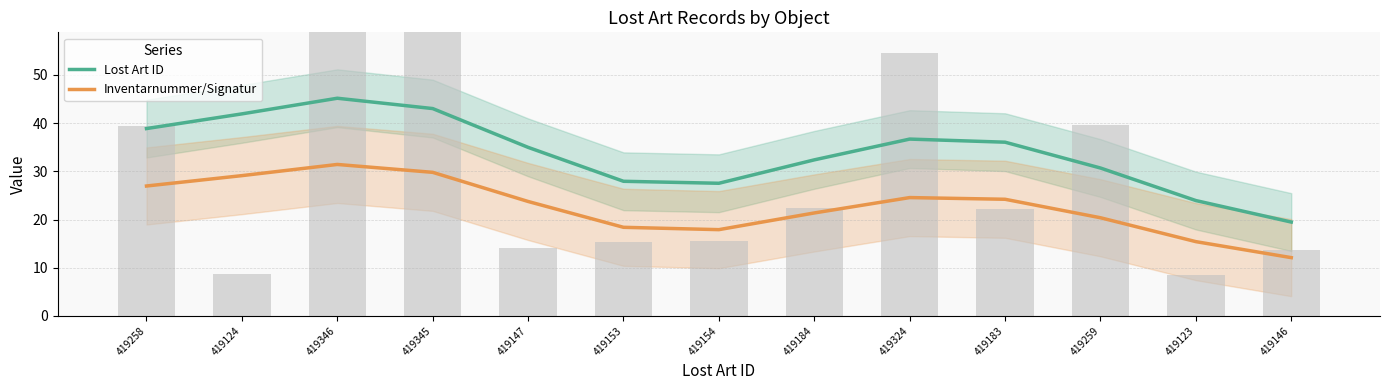

Is the value of Lost Art ID at 419258 greater than the value of Inventarnummer/Signatur at 419184?

Yes